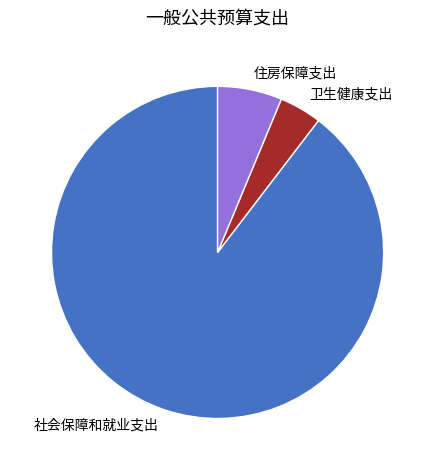

Is it true that 住房保障支出 is 6% of the pie?

True